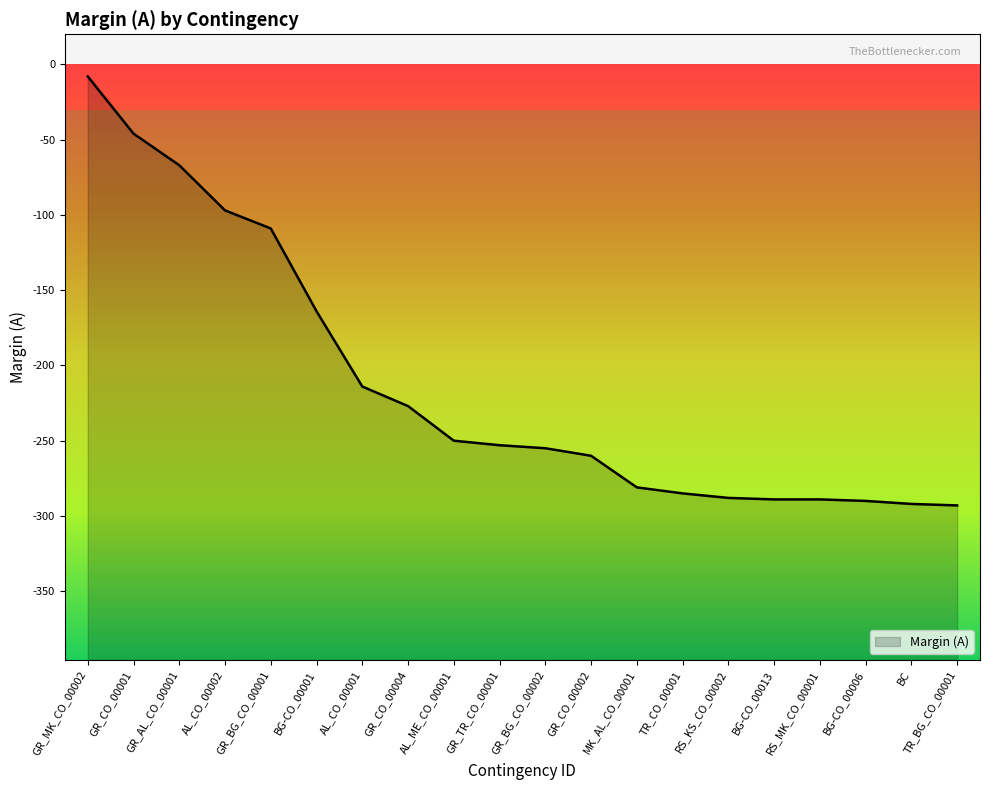

What is the difference between the maximum and minimum values?

285